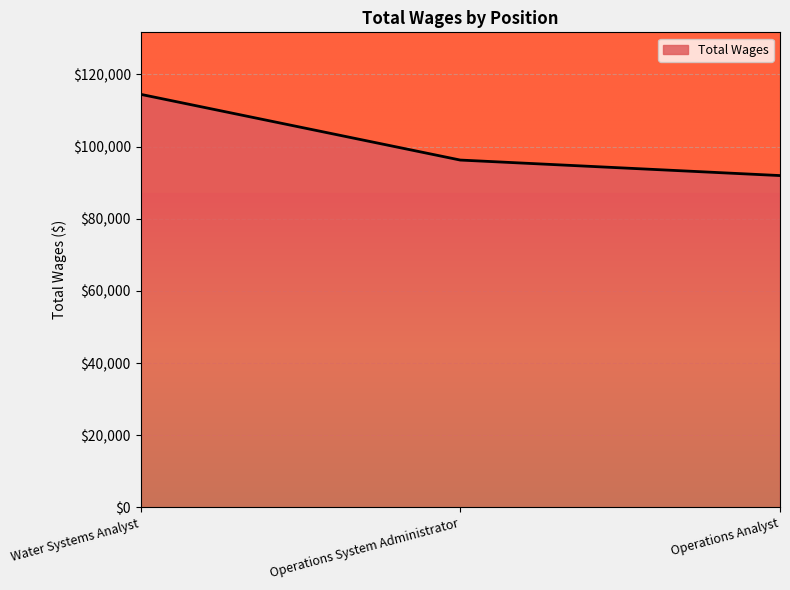

Rank the categories by value from lowest to highest.

Operations Analyst, Operations System Administrator, Water Systems Analyst